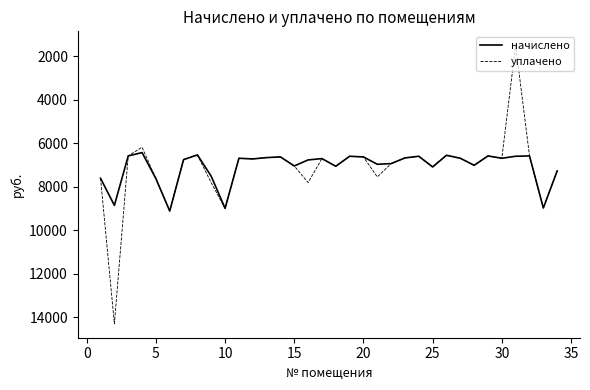

Rank the series by their maximum value, from highest to lowest.

уплачено, начислено